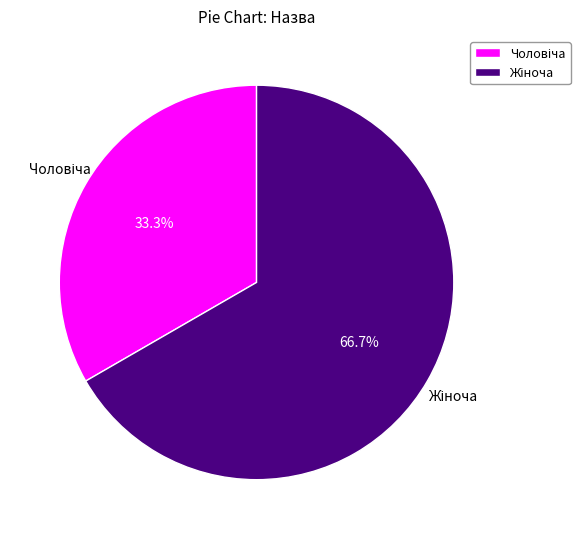

Does any single category account for the majority?

Yes